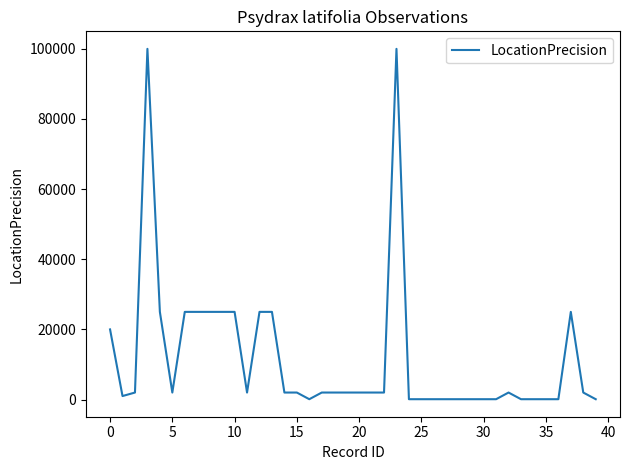

How many lines are shown in the chart?

1